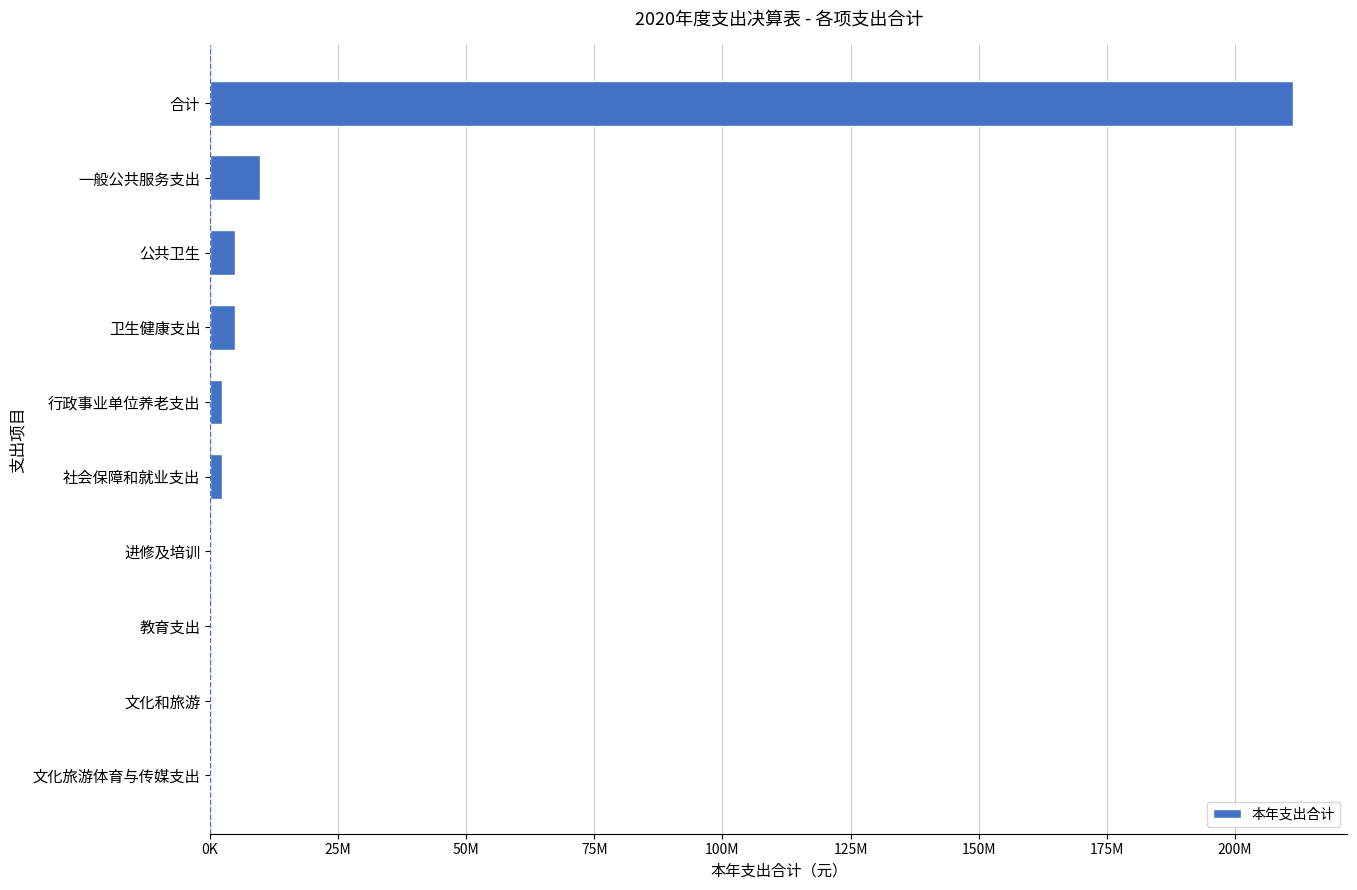

How many bars are there in total?

10